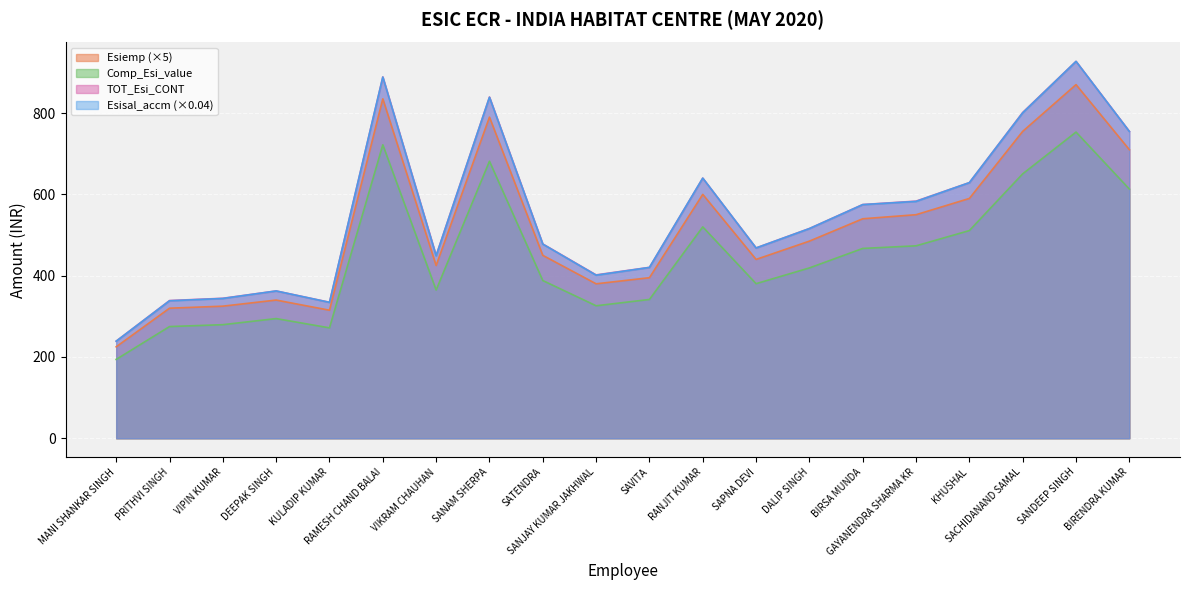

At which label does Comp_Esi_value reach its peak?

SANDEEP SINGH